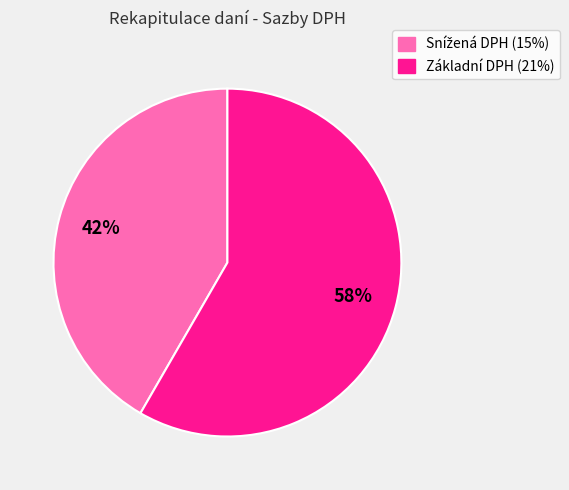

Is there any slice that represents more than half of the pie?

Yes